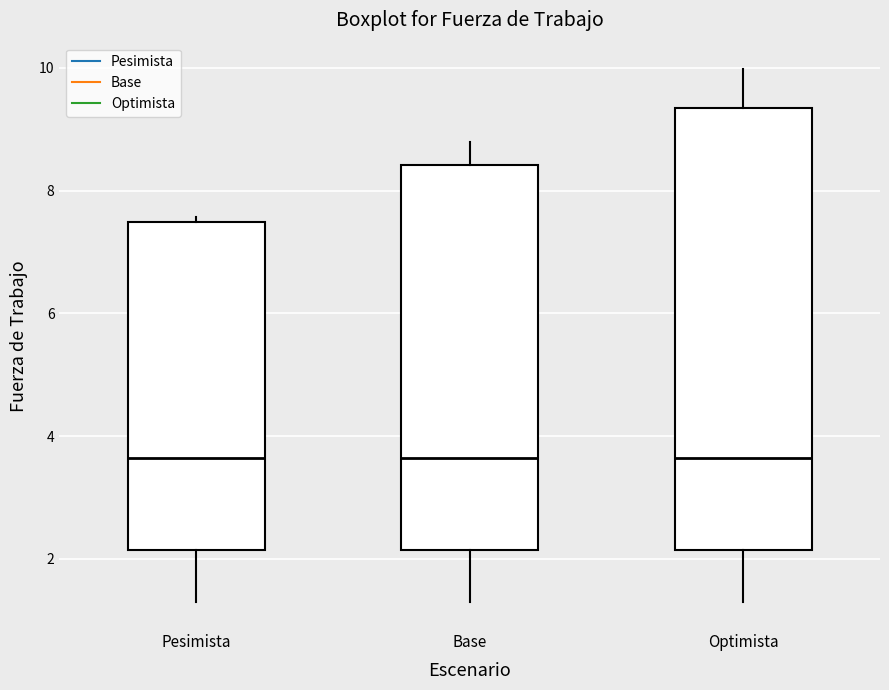

Reading left to right, read every box against the y-axis: the position of its median line, the range the box covers, and the ends of its whiskers. The values are not printed on the chart, so give them approximately, as read against the axis.

Pesimista: median 3.6, box 2.2 to 7.4, whiskers 1.2 to 7.6
Base: median 3.6, box 2.2 to 8.4, whiskers 1.2 to 8.8
Optimista: median 3.6, box 2.2 to 9.4, whiskers 1.2 to 10.0